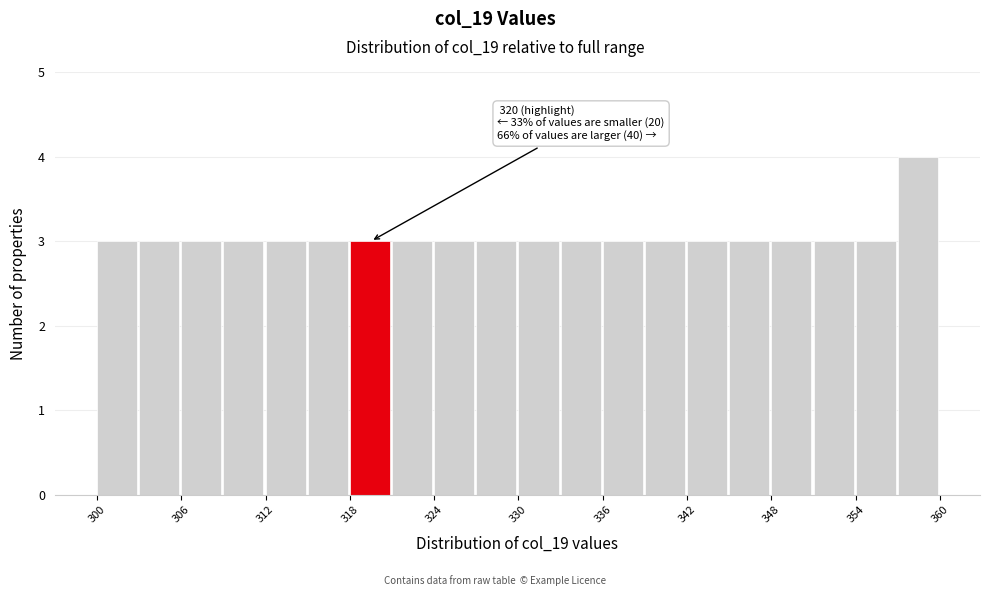

Read against the x-axis, roughly where is the centre of the tallest bar?

358